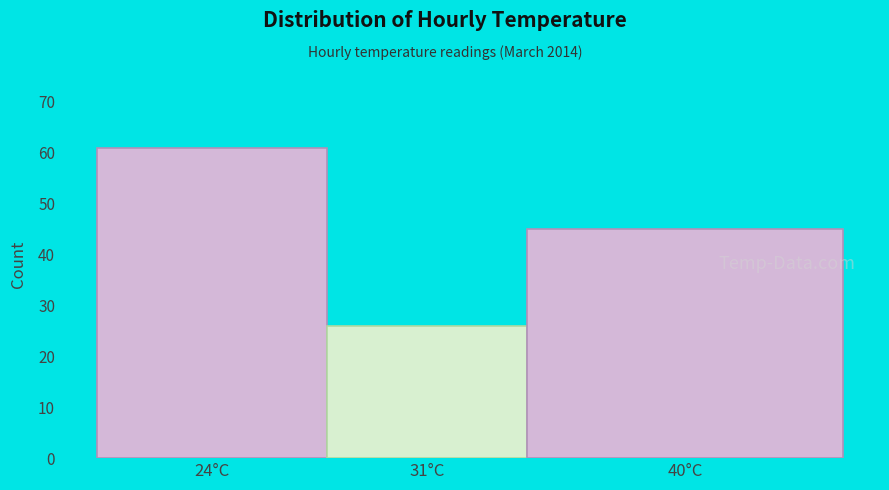

Reading right to left, extract all data points from this chart.

45	26	61